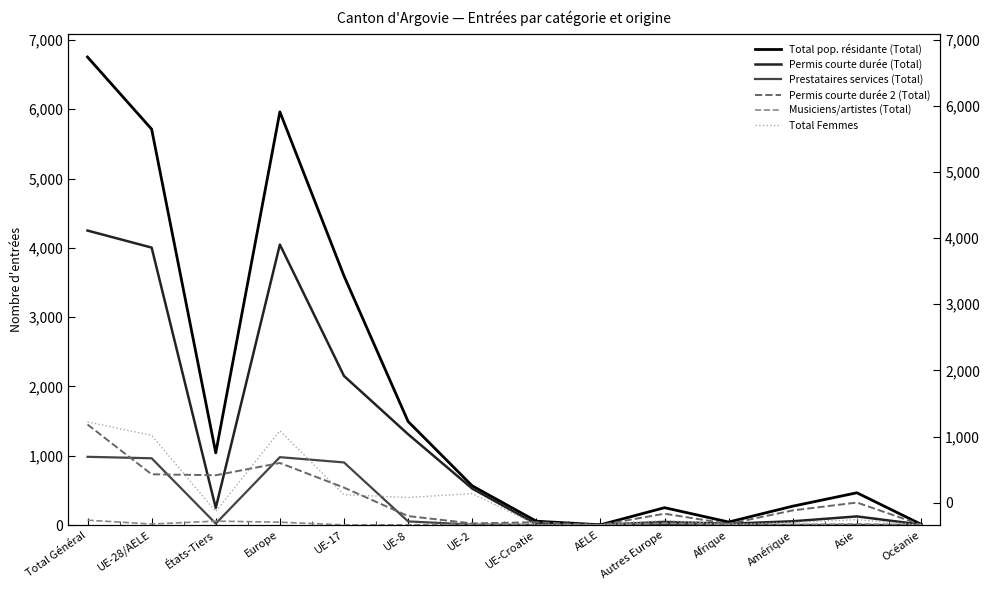

True or false: Permis courte durée 2 (Total) has a value of 718 at États-Tiers.

True